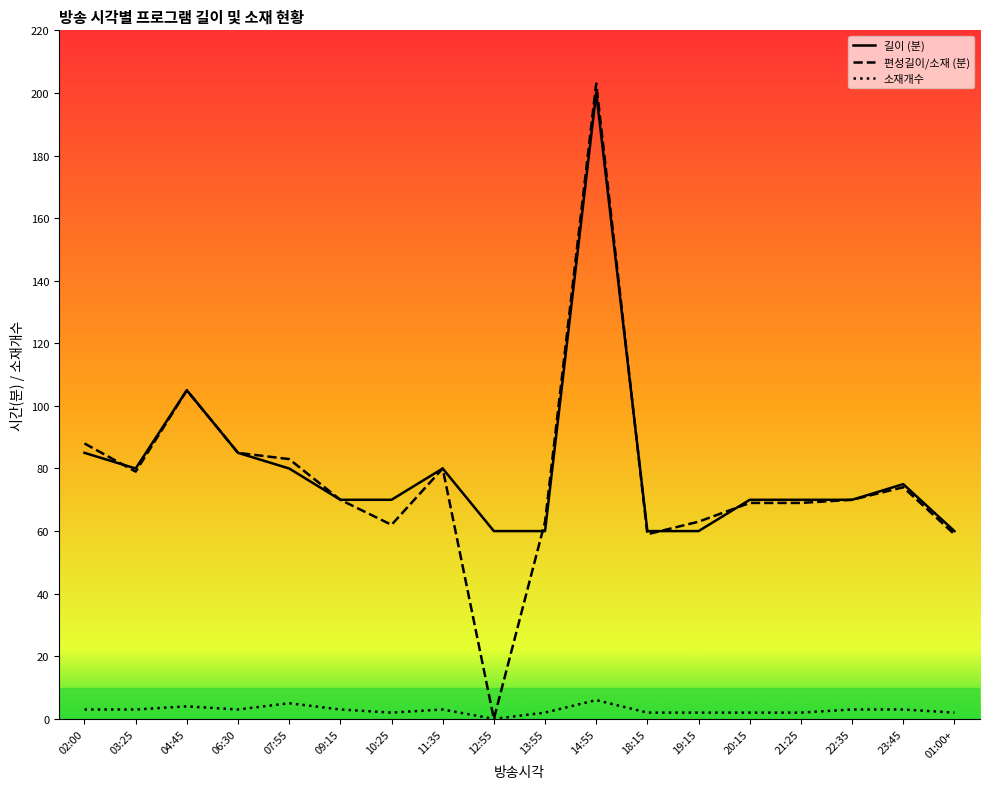

The value of 길이 (분) at 19:15 is 40. True or false?

False